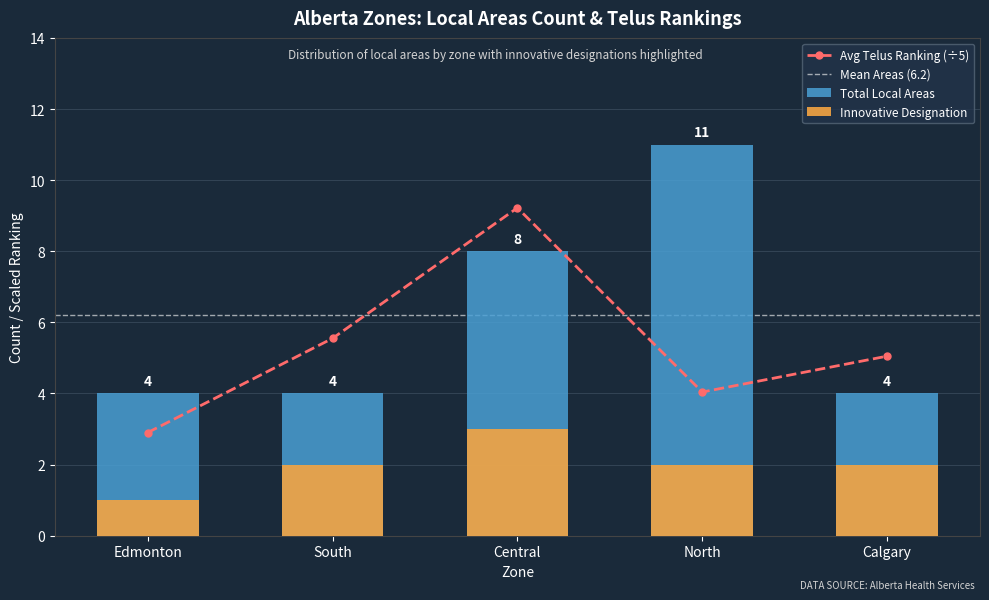

What is the difference between the maximum and minimum values in the counts series?

7.0